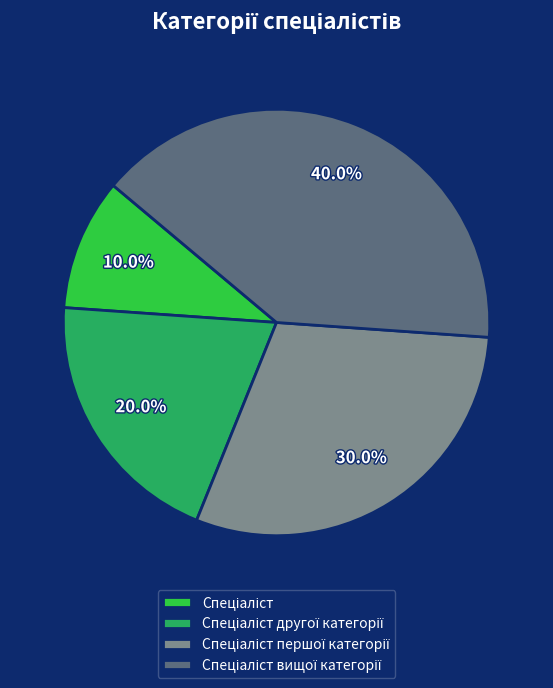

Is there a majority slice in this chart?

No